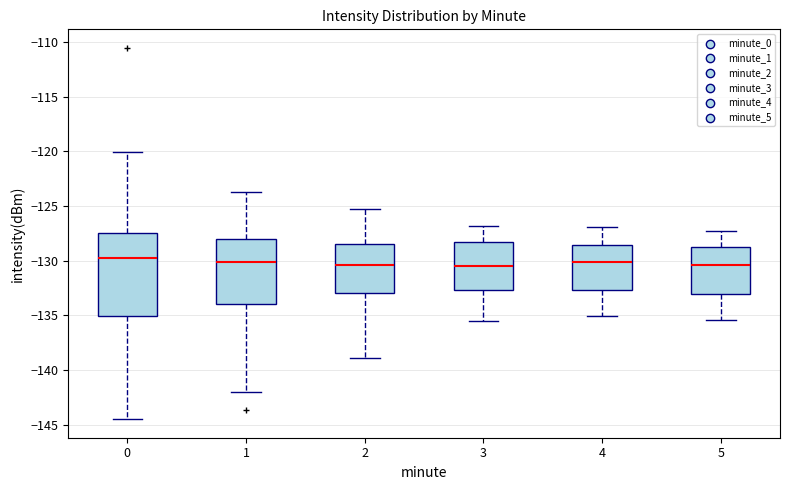

Comparing the boxes themselves (not the whiskers), which one is the tallest?

0